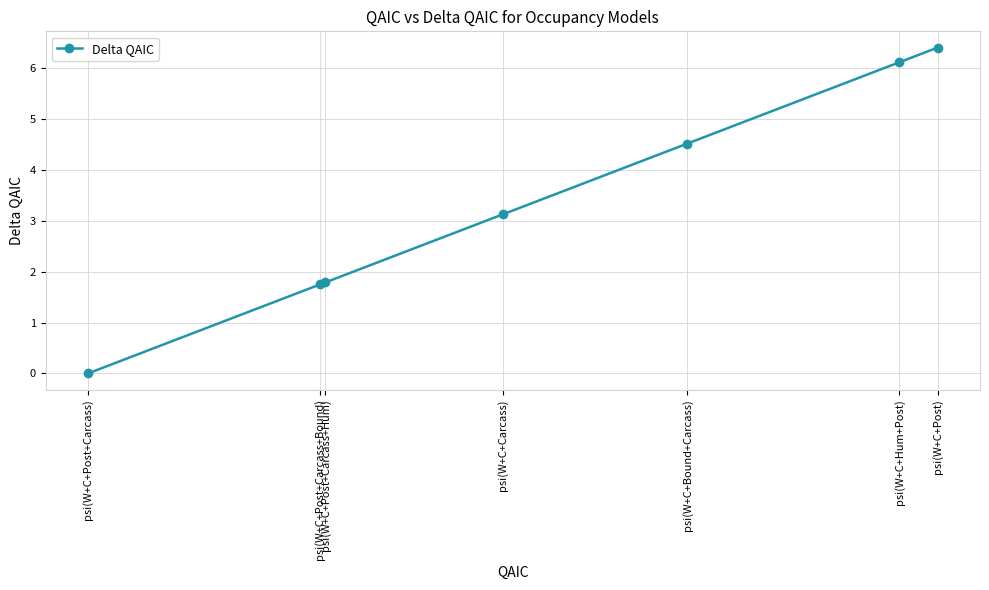

Is it true that the value at psi(W+C+Post+Carcass+Bound) is 1.8?

True